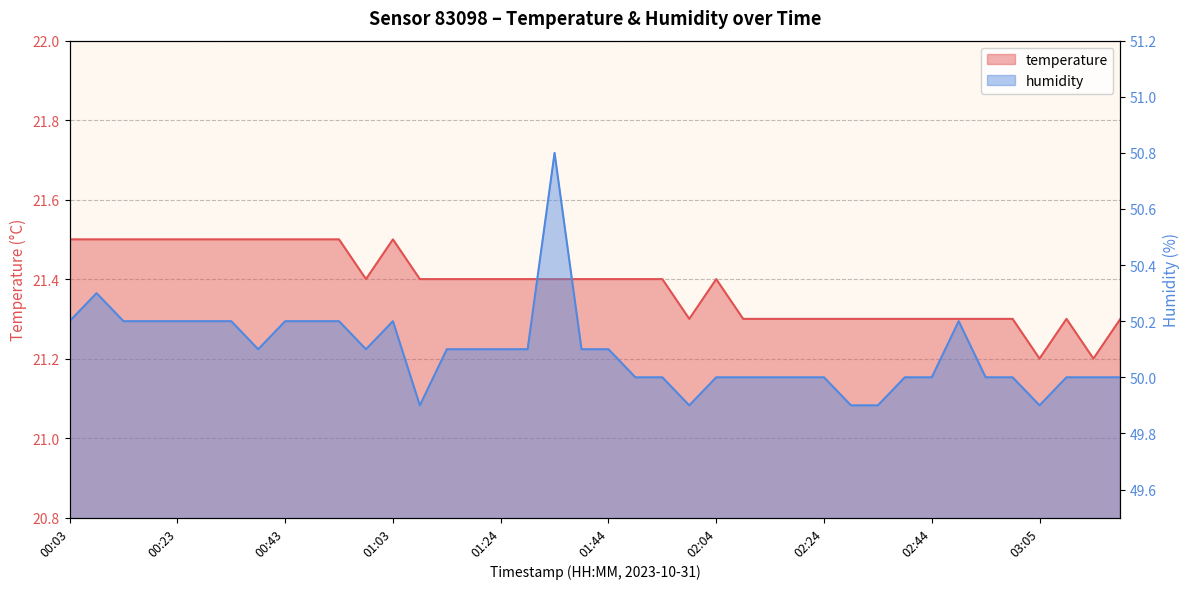

What position from the left is 01:59?

24